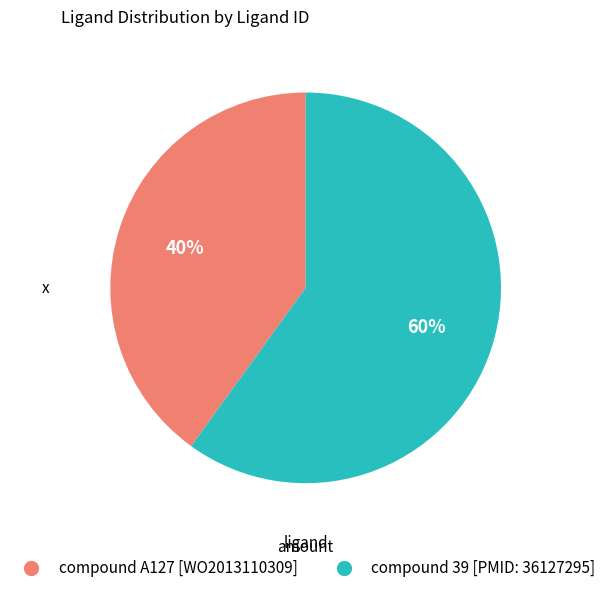

Is it true that compound 39 [PMID: 36127295] is 51% of the pie?

False